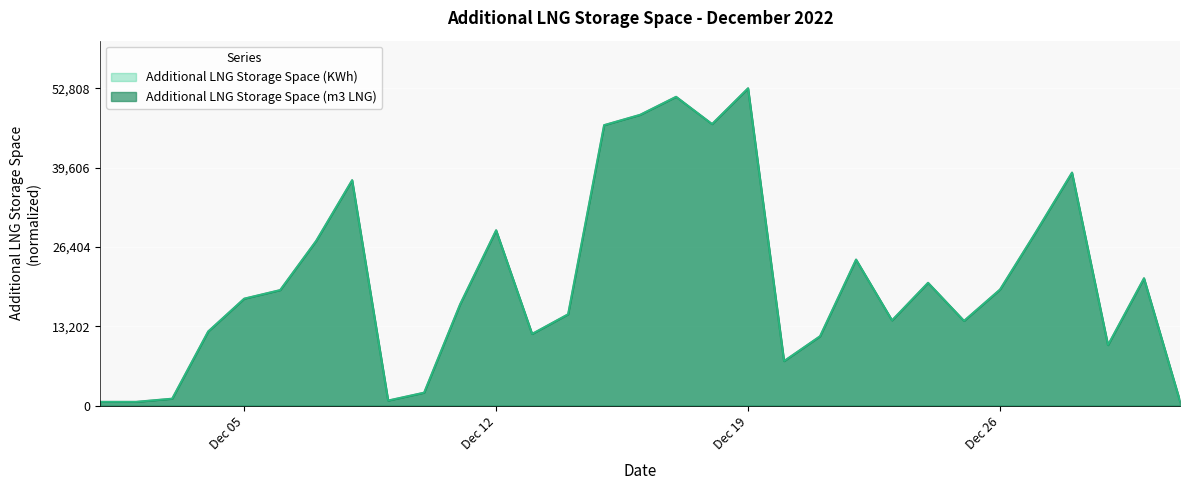

At how many categories does at least one series exceed 0?

31